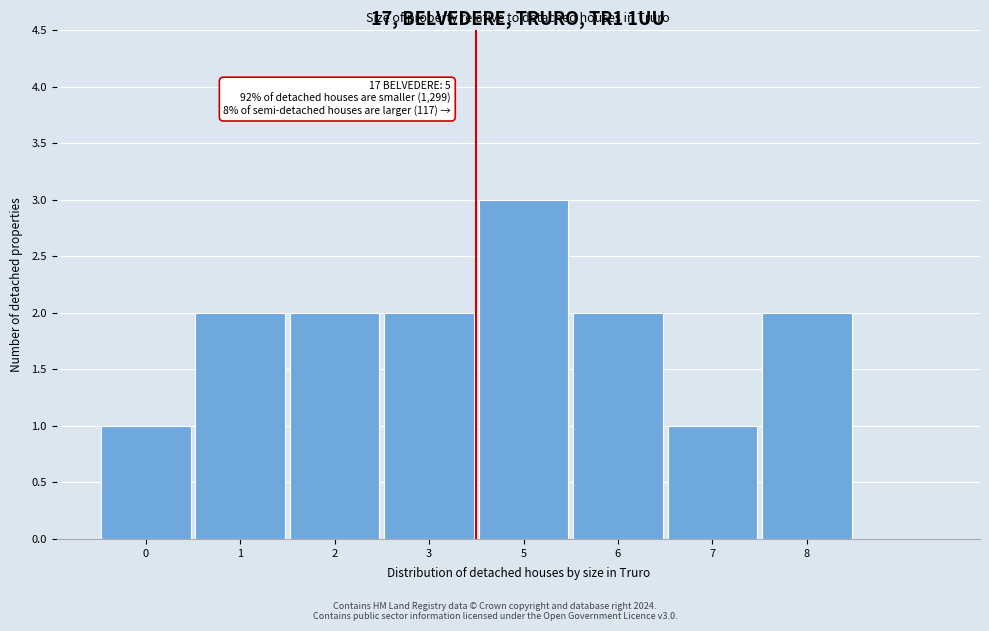

Reading left to right, extract all data points from this chart.

1	2	2	2	3	2	1	2